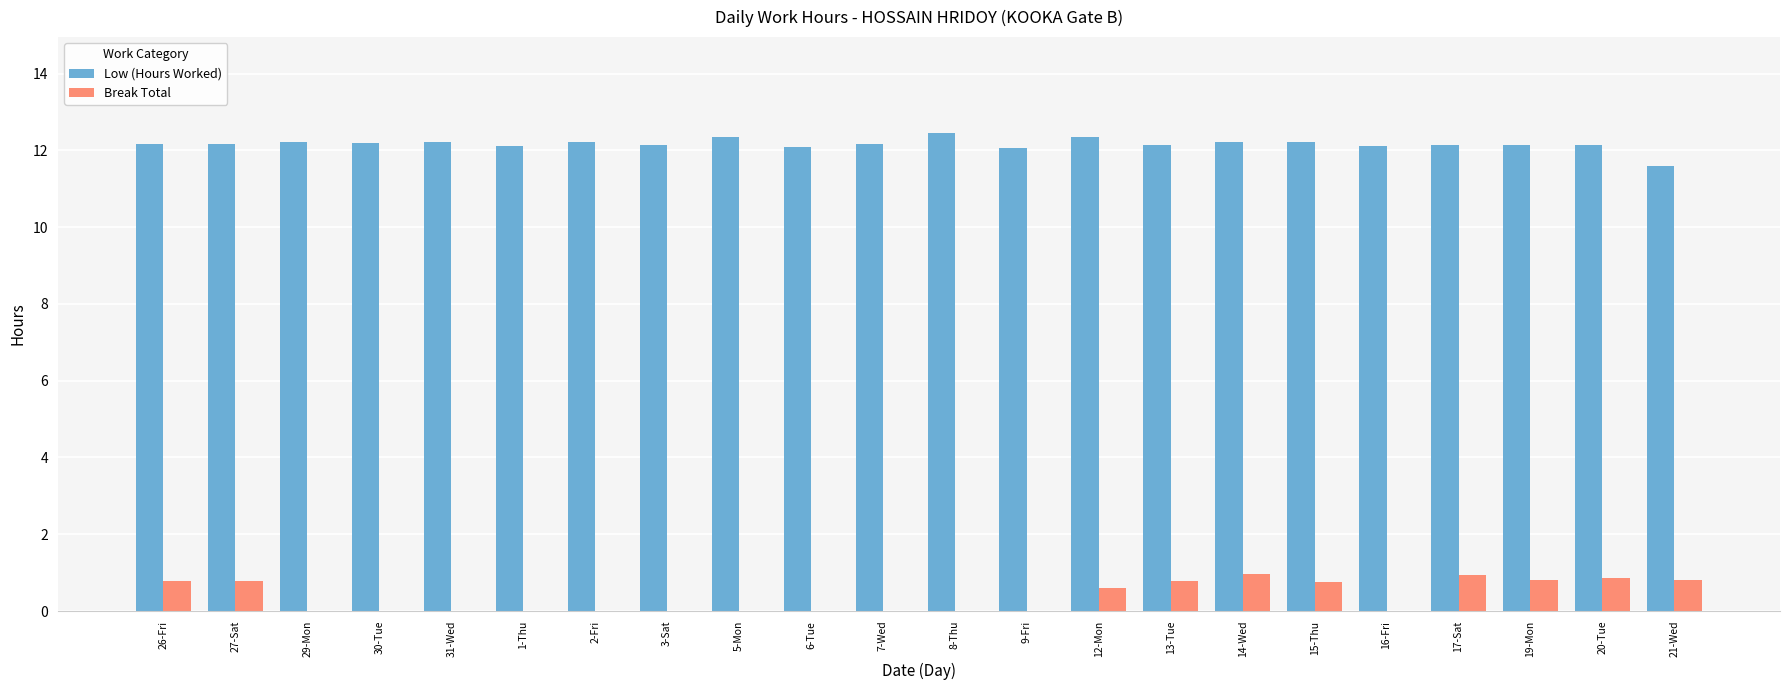

The Low (Hours Worked) series shows 17.3 at 20-Tue. True or false?

False